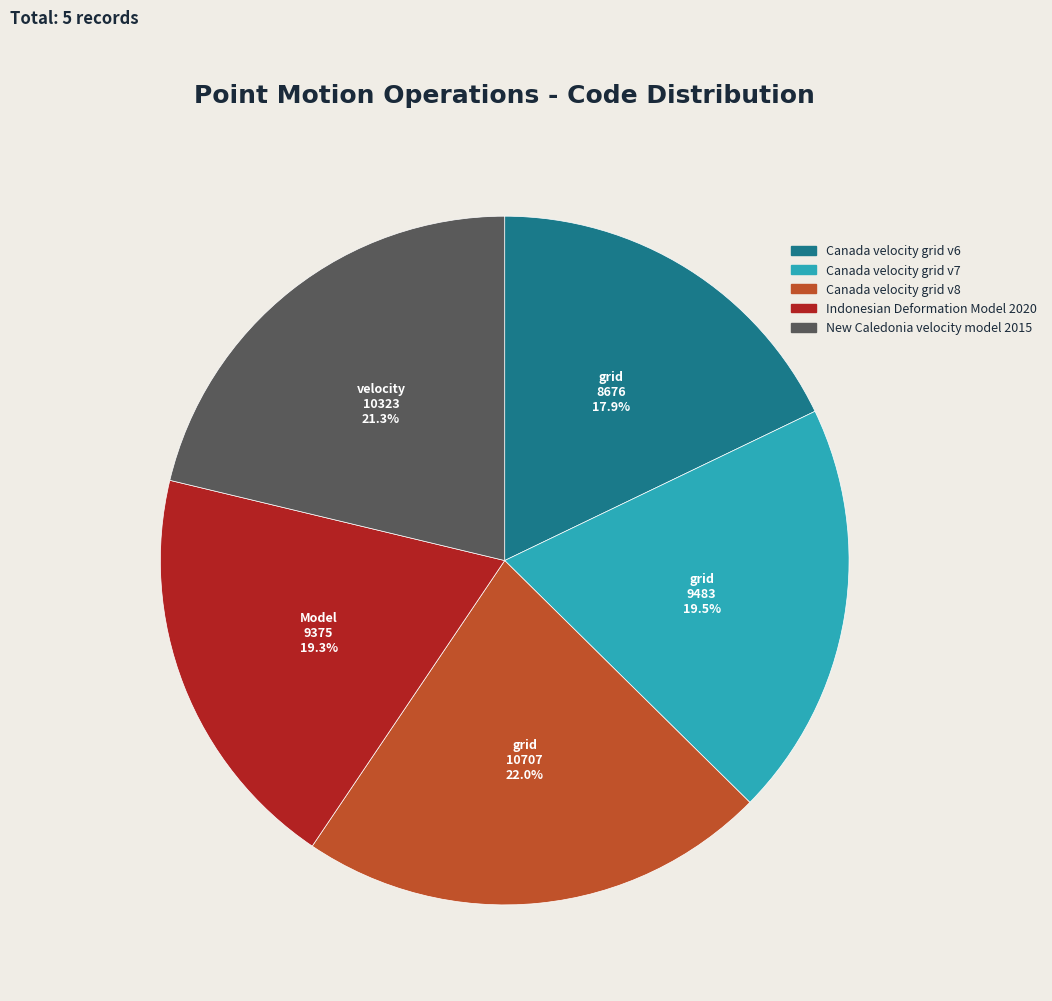

To the nearest percent, what is the average slice percentage?

20%